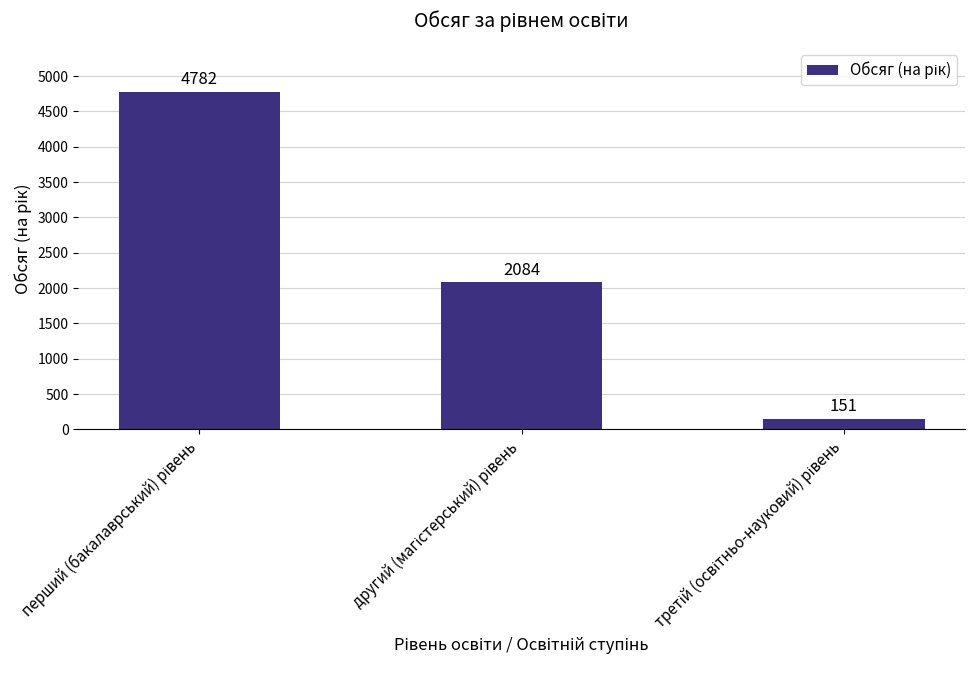

Count the values in the range 151 to 4782.

3